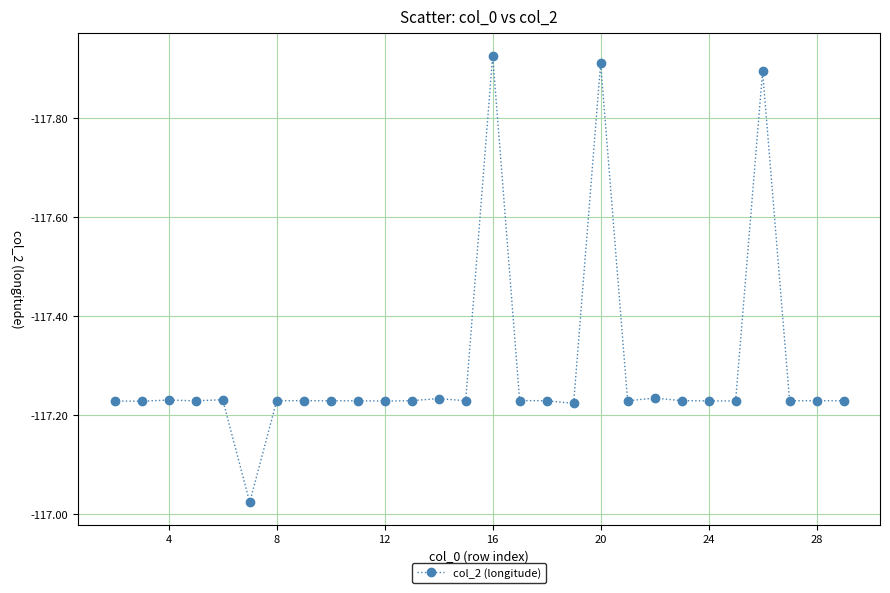

True or false: there are more than 2 points higher than both neighbors.

True